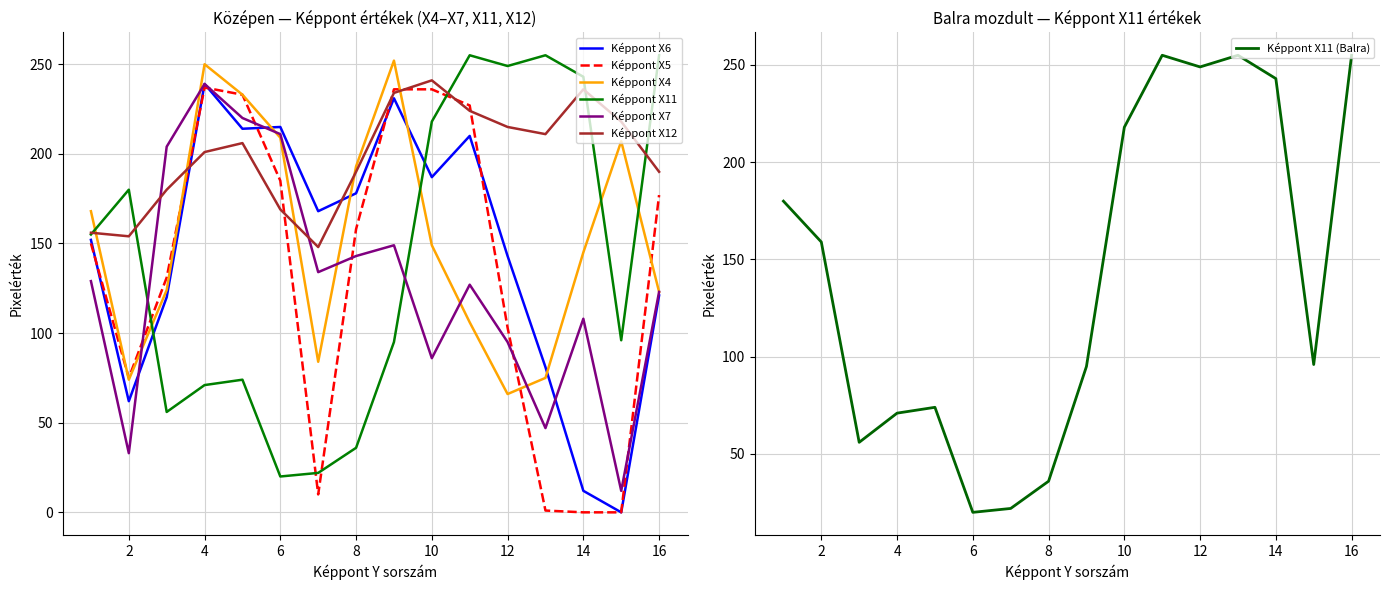

Reading left to right, what are all the values shown in this chart?

Képpont X6: 152	62	120	239	214	215	168	178	231	187	210	143	81	12	0	121
Képpont X5: 150	75	131	237	233	185	10	158	236	236	227	103	1	0	0	177
Képpont X4: 168	74	124	250	233	209	84	193	252	149	106	66	75	145	207	123
Képpont X11: 155	180	56	71	74	20	22	36	95	218	255	249	255	243	96	255
Képpont X7: 129	33	204	239	220	211	134	143	149	86	127	95	47	108	12	123
Képpont X12: 156	154	180	201	206	169	148	190	234	241	224	215	211	236	218	190